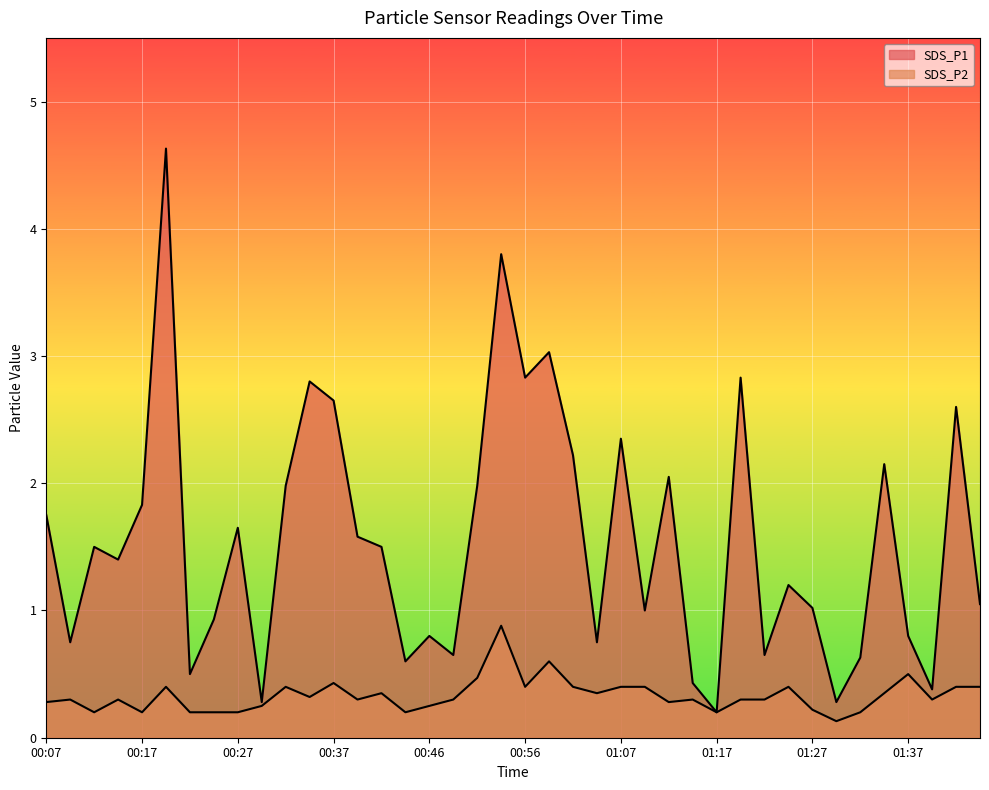

Which category has the highest value across all series?

00:20